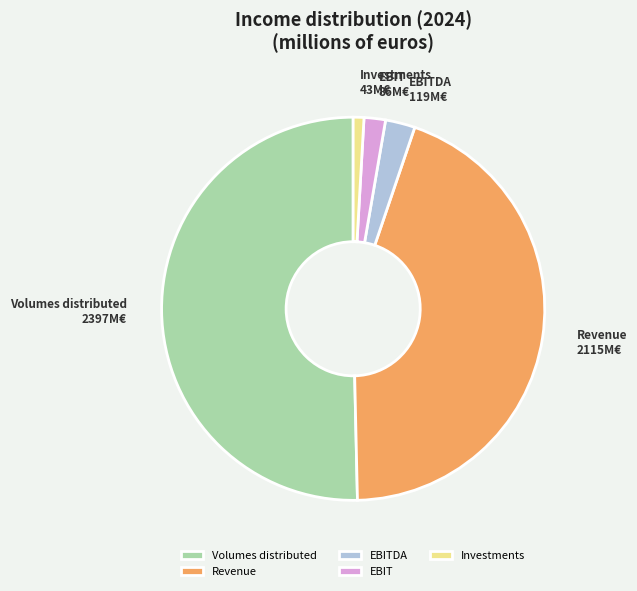

Is it true that EBITDA is 10% of the pie?

False